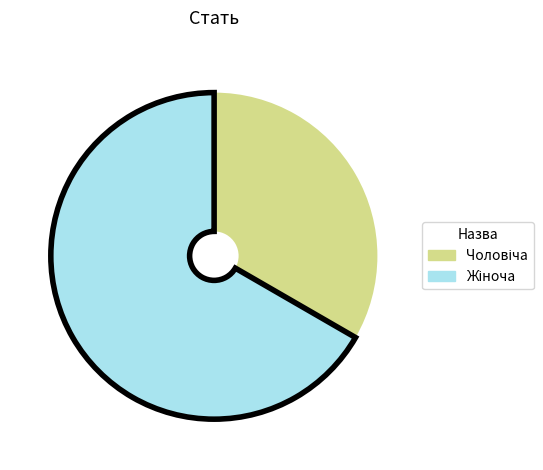

Does any single category account for the majority?

Yes